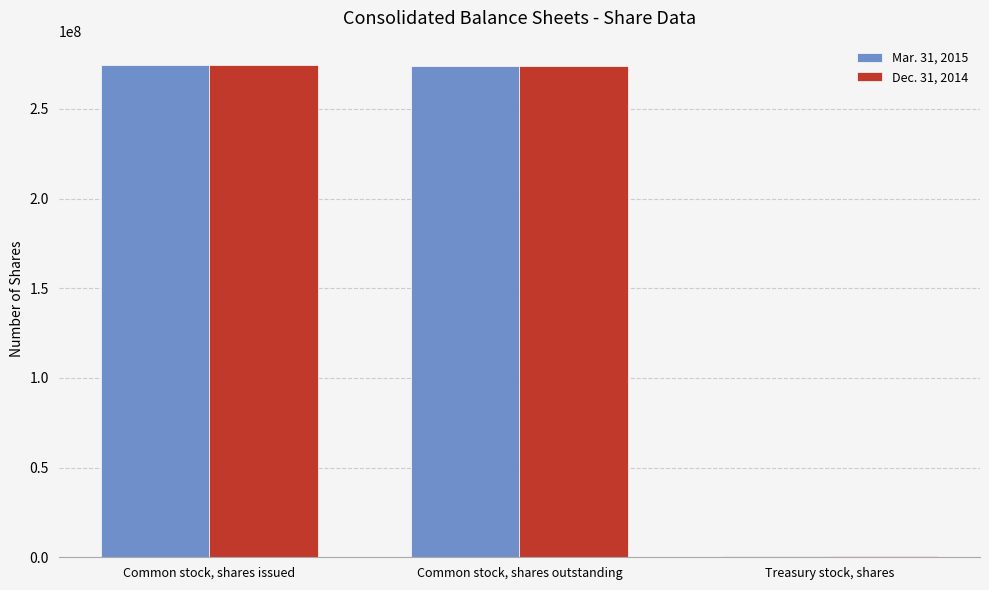

What is the average value of the Dec. 31, 2014 series?

182901171